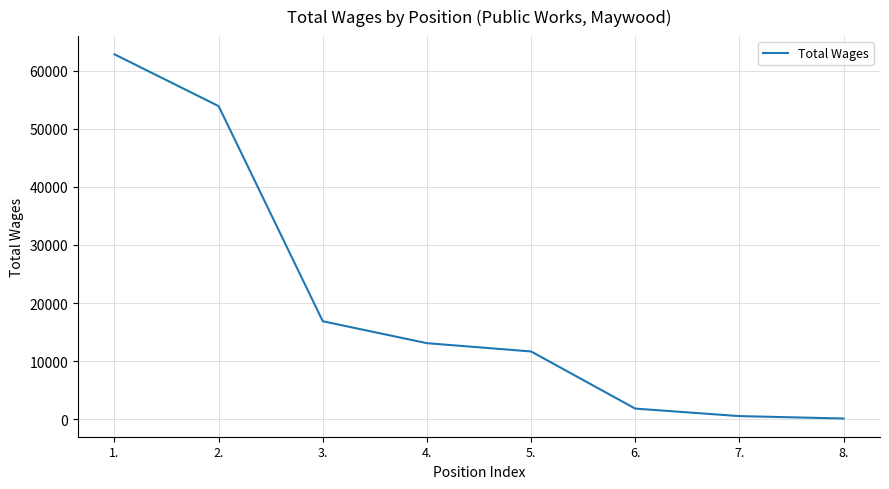

Is it true that the value at 4. is 13097?

True